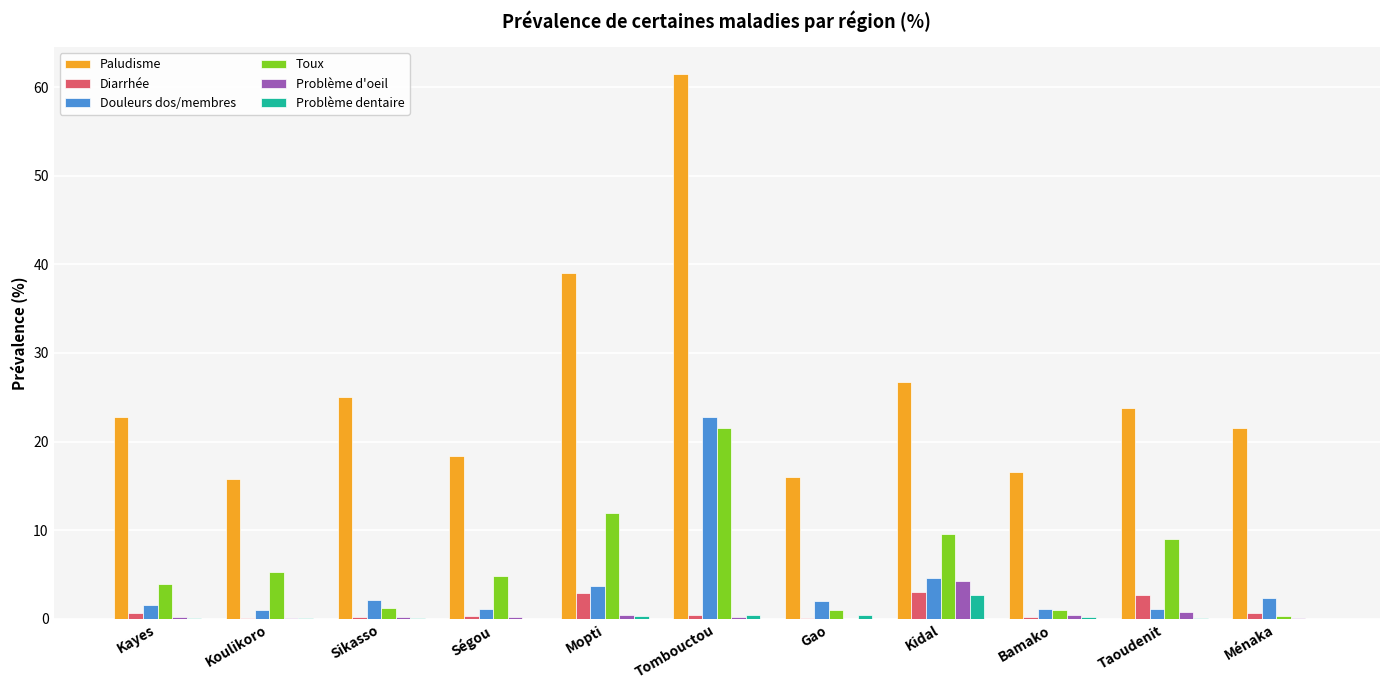

How many groups of bars are there?

11